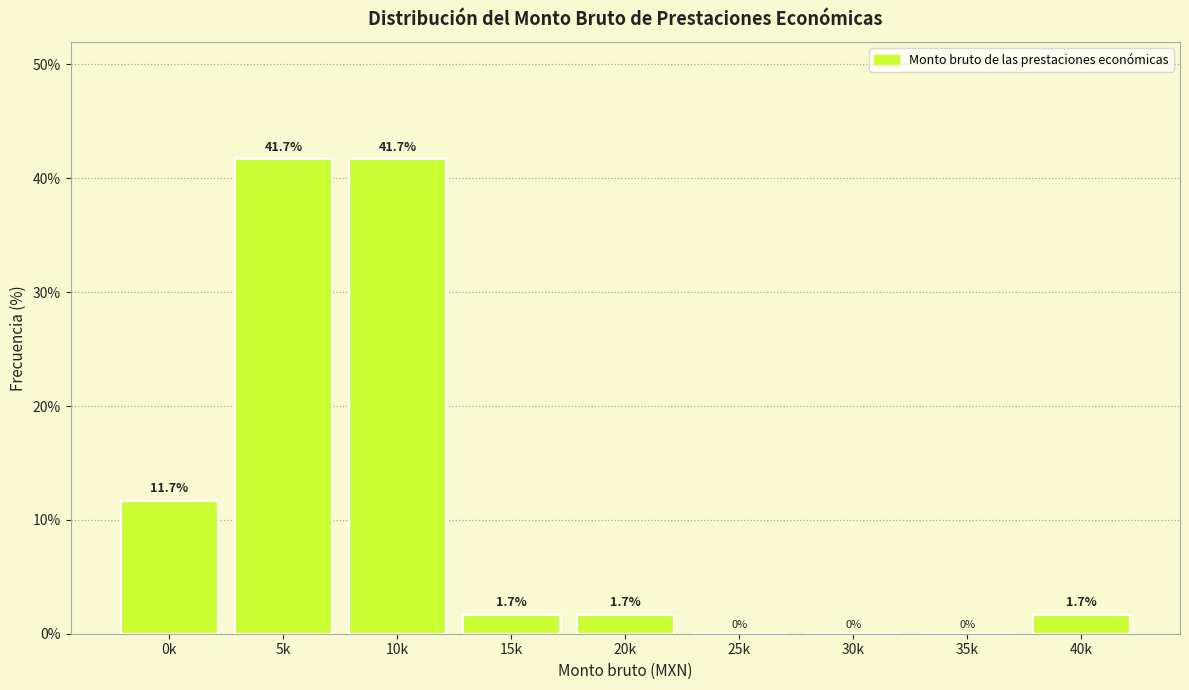

Reading left to right, transcribe all the data shown in this chart.

0k=11.7	5k=41.7	10k=41.7	15k=1.7	20k=1.7	25k=0.0	30k=0.0	35k=0.0	40k=1.7